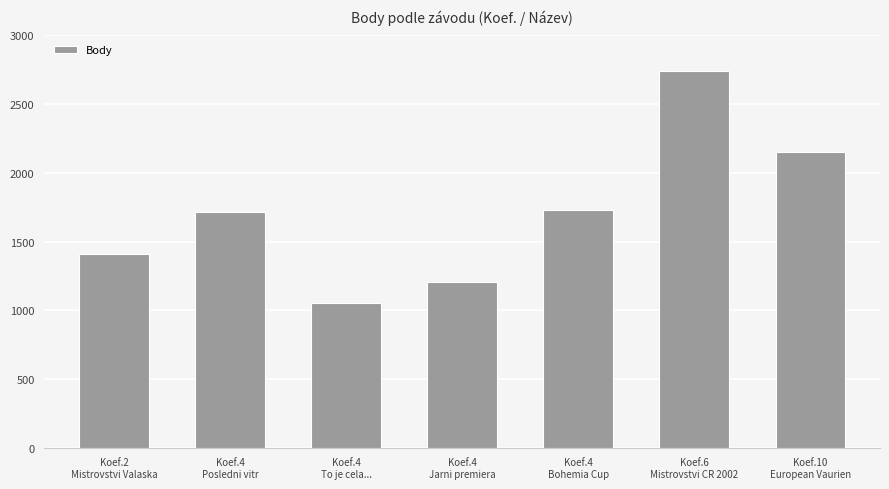

What is the smallest value displayed?

1055